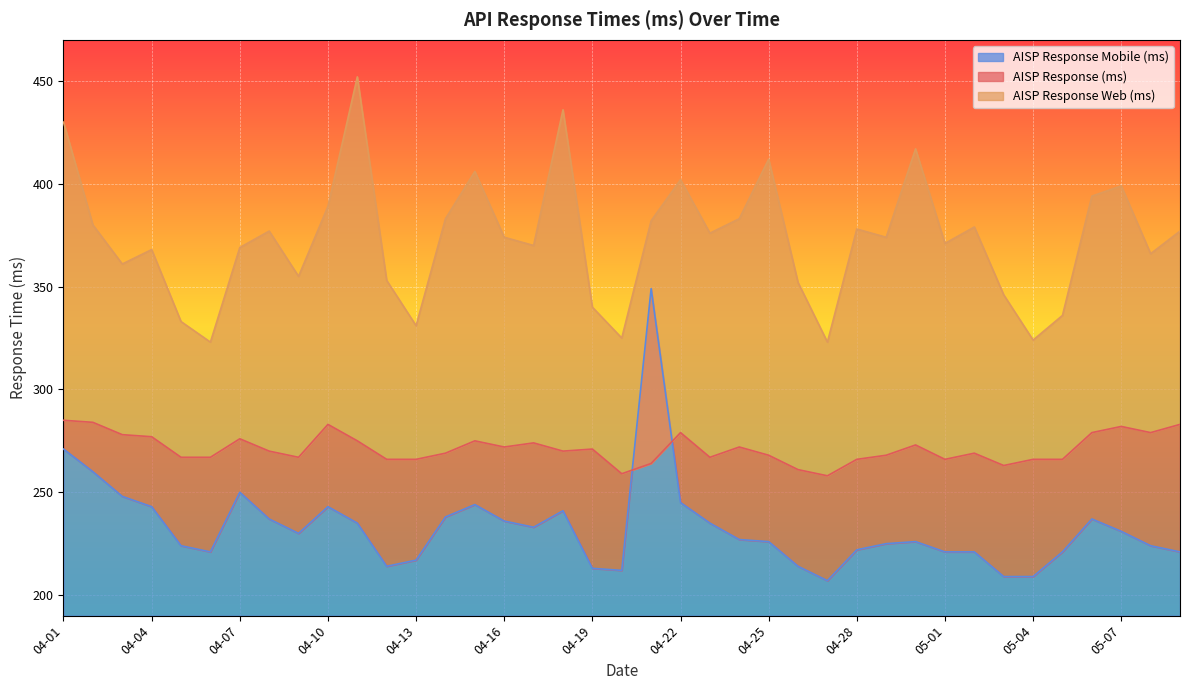

Which has a higher value, 05-03 or 05-05?

05-05